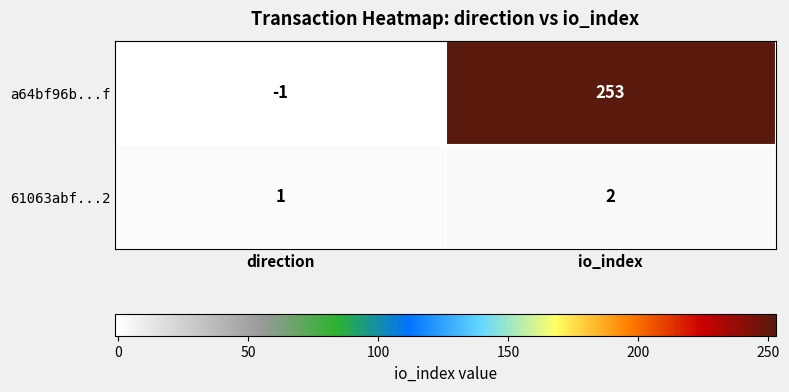

What is the maximum value shown in the chart?

253